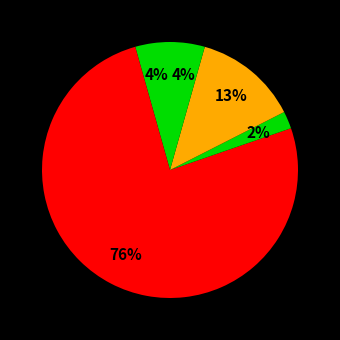

How many slices are in this pie chart?

5